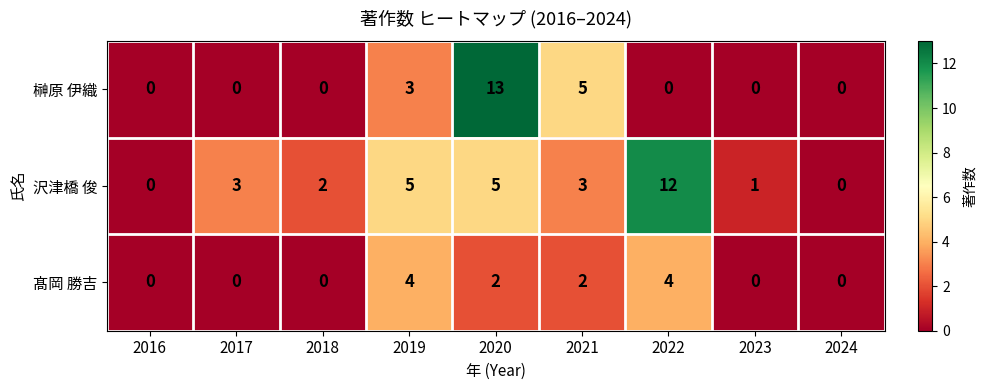

Reading left to right, extract all data points from this chart.

榊原 伊織: 2016=0	2017=0	2018=0	2019=3	2020=13	2021=5	2022=0	2023=0	2024=0
沢津橋 俊: 2016=0	2017=3	2018=2	2019=5	2020=5	2021=3	2022=12	2023=1	2024=0
髙岡 勝吉: 2016=0	2017=0	2018=0	2019=4	2020=2	2021=2	2022=4	2023=0	2024=0